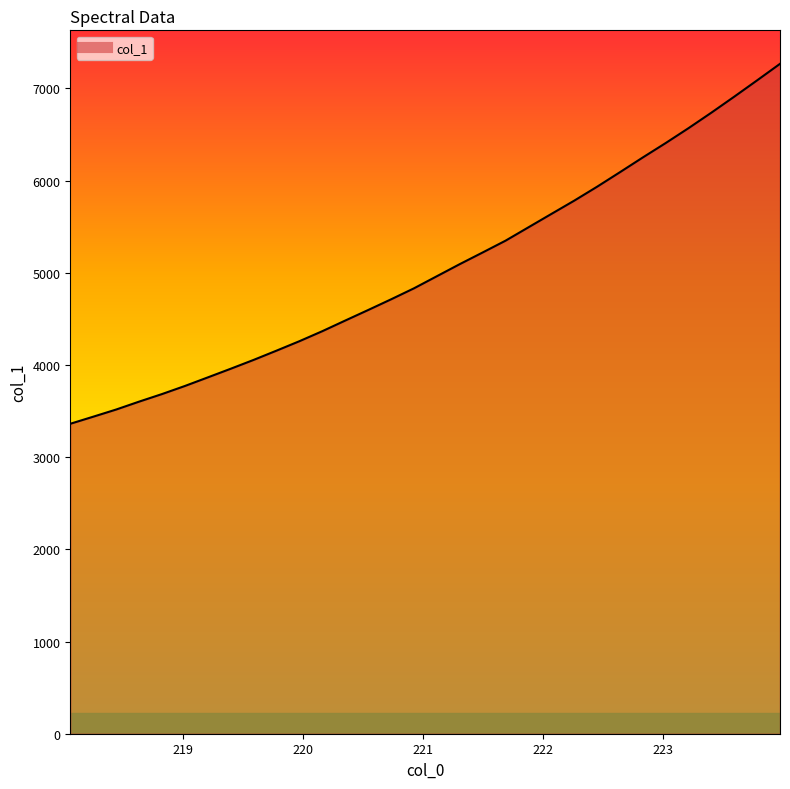

What is the difference between the maximum and minimum values?

3905.0